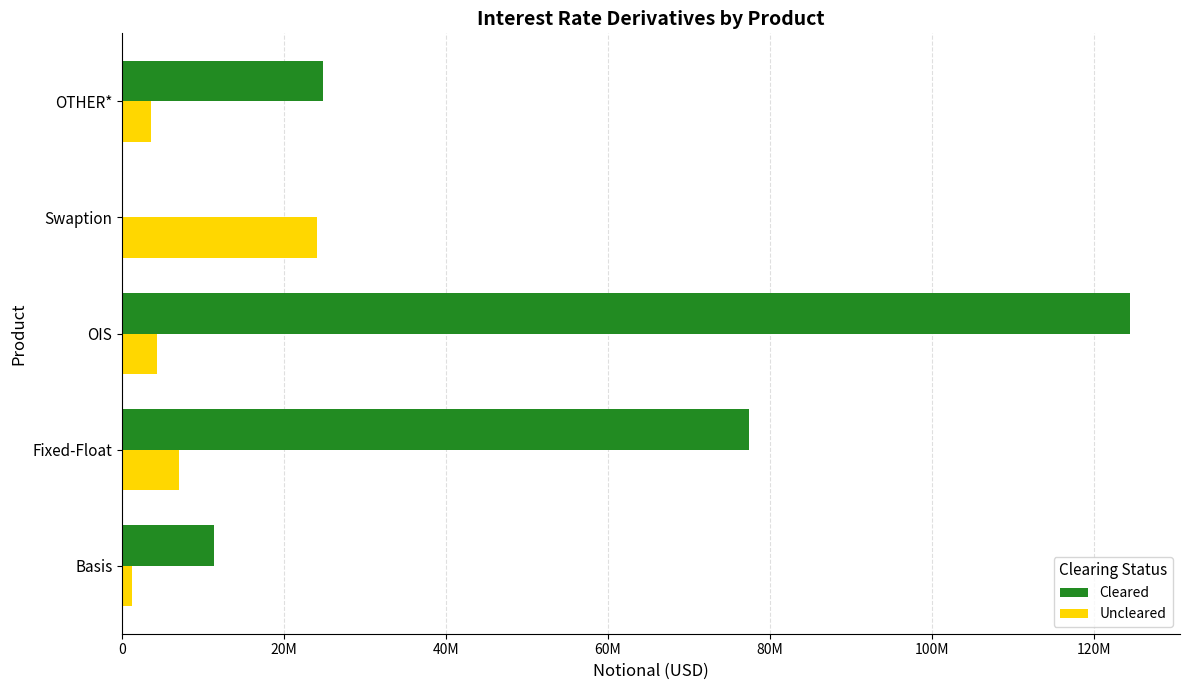

What are all the series names shown in the legend?

Cleared, Uncleared